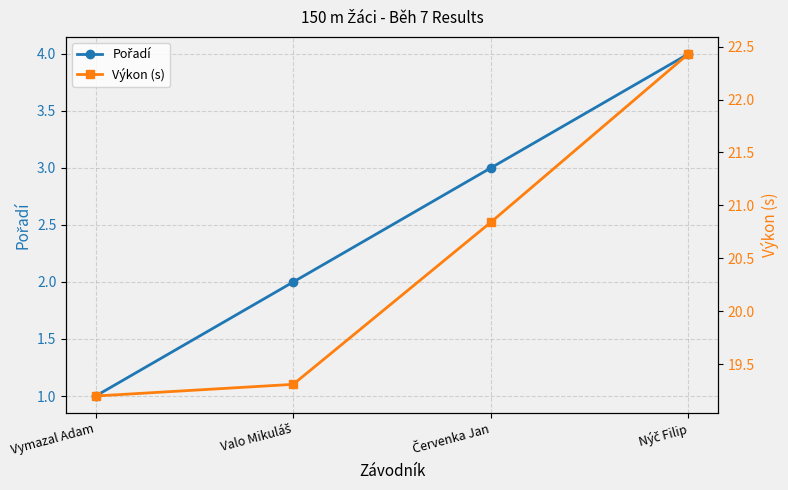

How many distinct data groups are displayed?

2